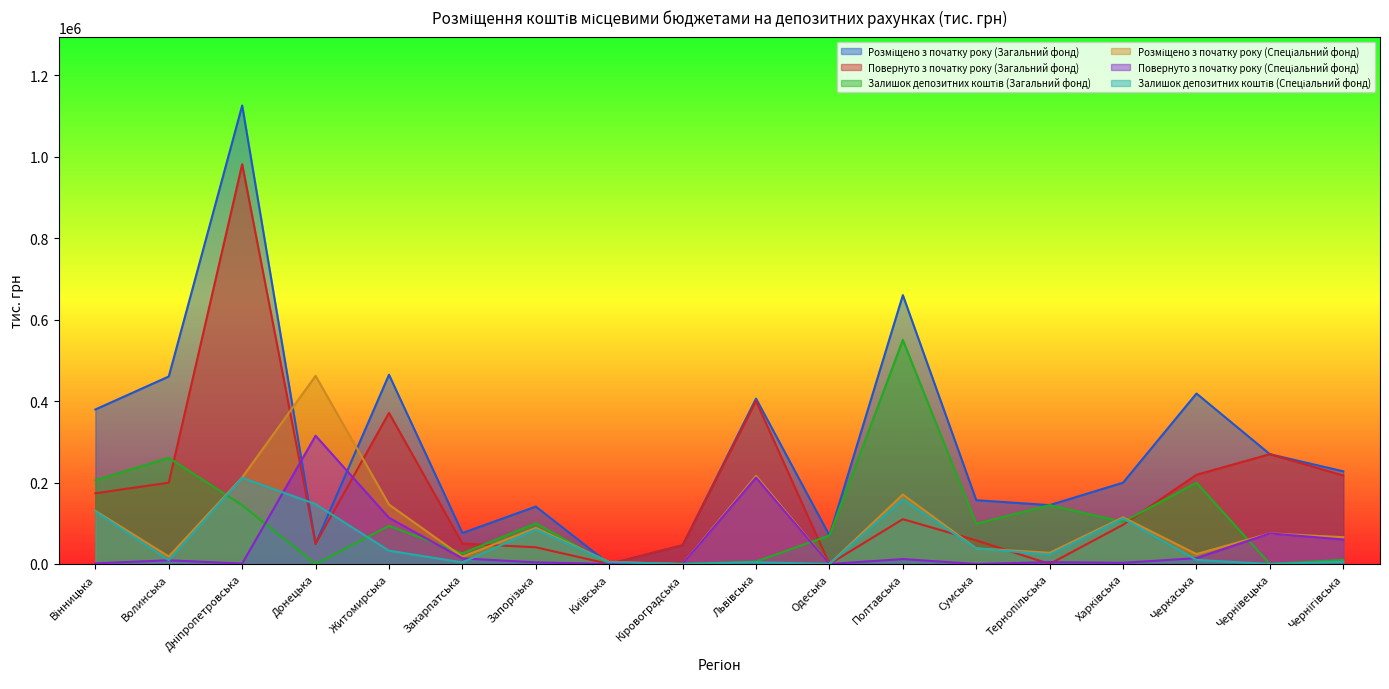

What is the value of the Повернуто з початку року (Спеціальний фонд) point at the 14th from the left?

4550.0